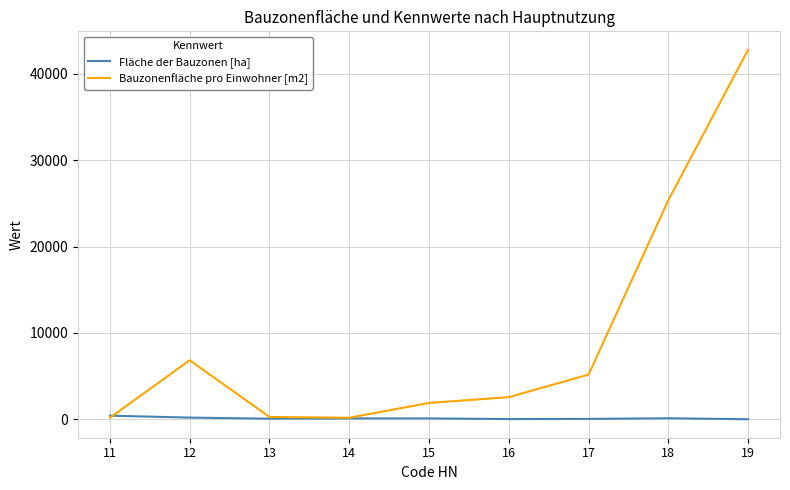

What is the lowest value of the Bauzonenfläche pro Einwohner [m2] series?

183.9